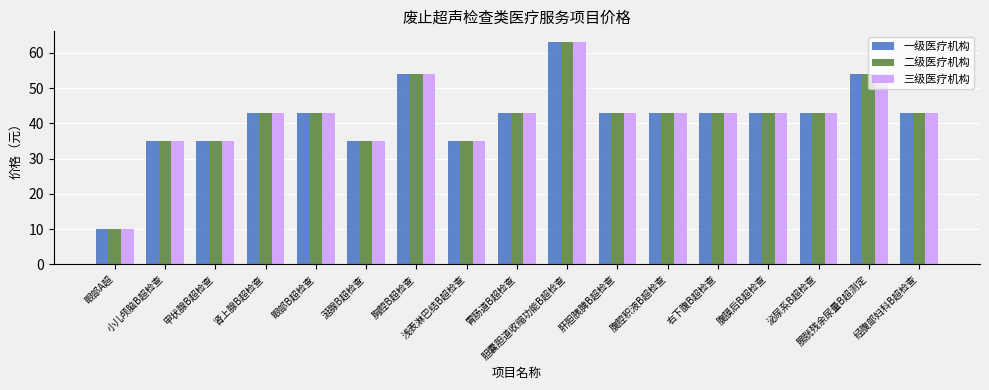

At how many categories does at least one series exceed 50?

3